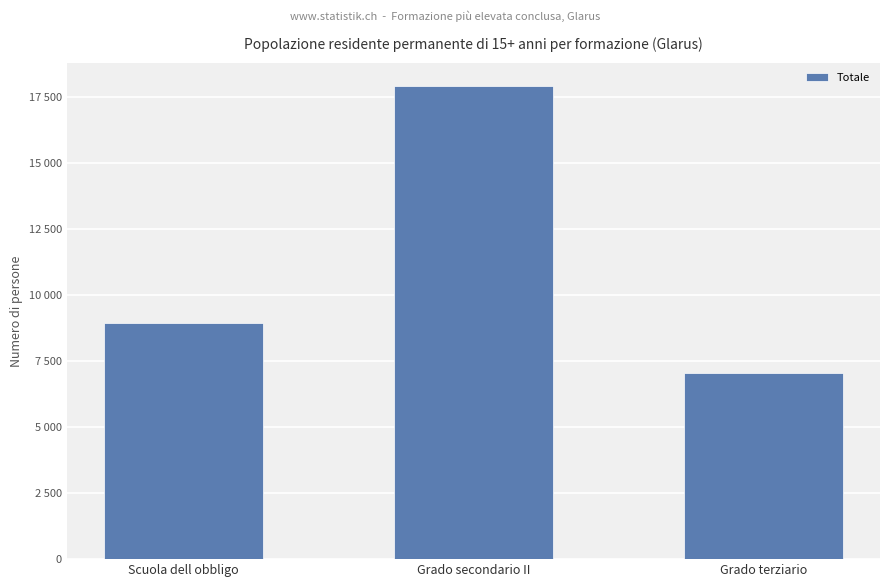

Are the bars horizontal?

No